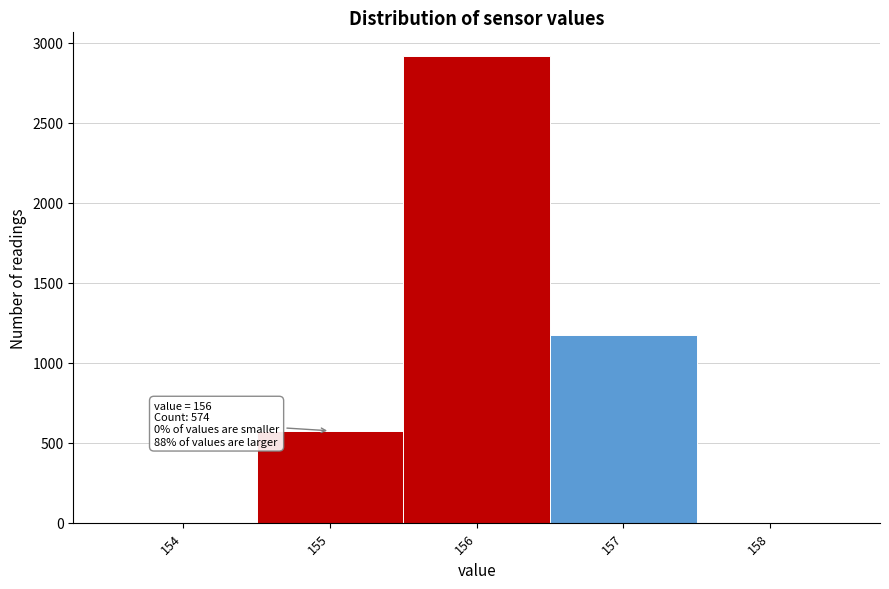

Reading left to right, list all the values displayed in this chart.

154=0	155=574	156=2918	157=1173	158=0